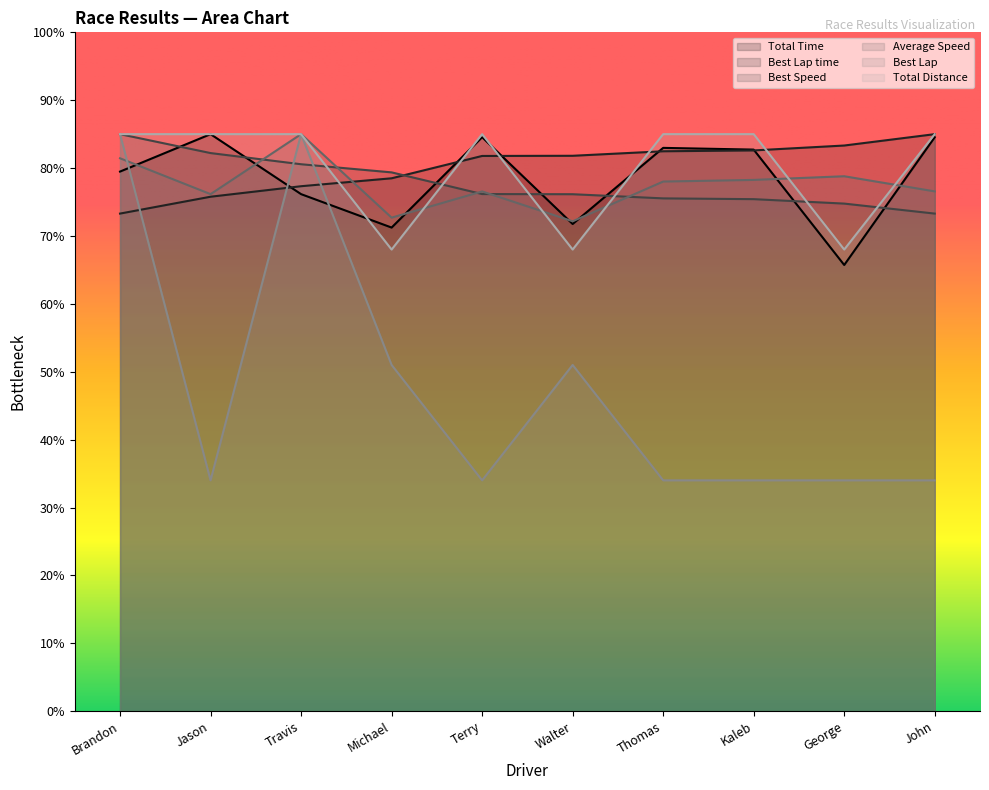

Which series has the widest spread of values?

Best Lap